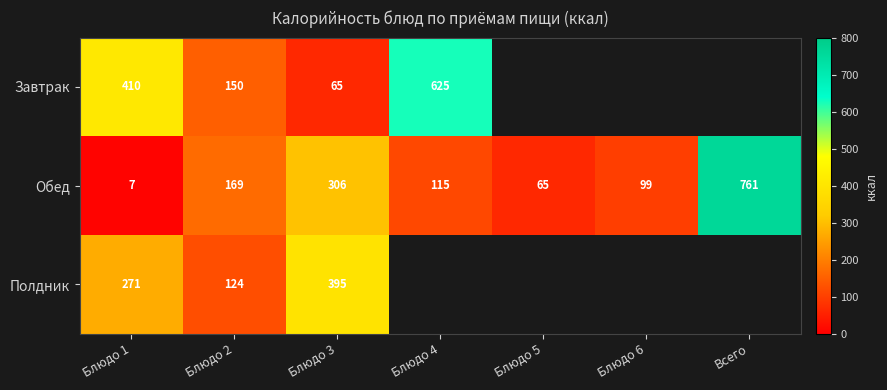

Rank the categories by Обед value from highest to lowest.

Всего, Блюдо 3, Блюдо 2, Блюдо 4, Блюдо 6, Блюдо 5, Блюдо 1